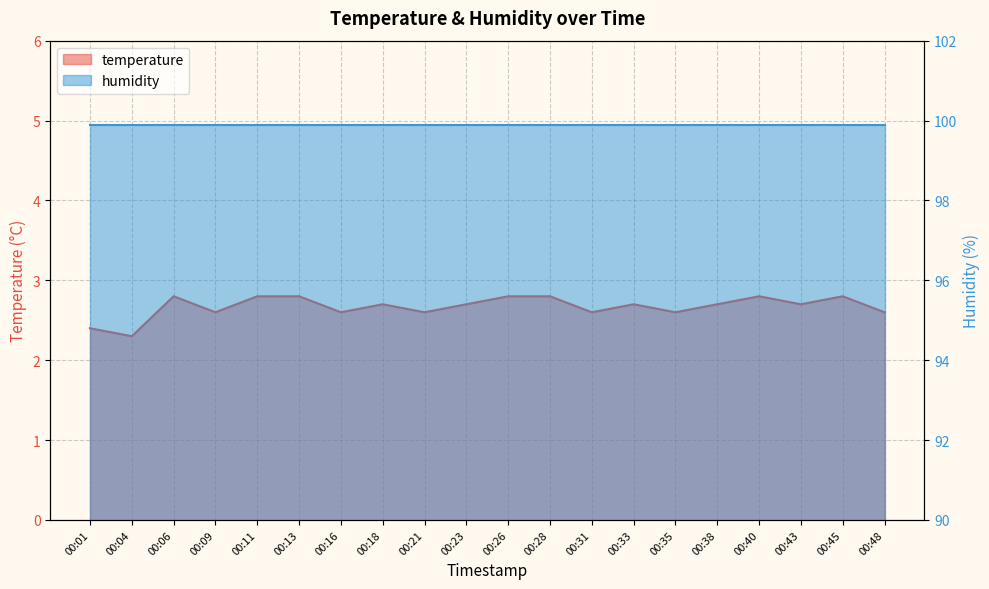

Read the value at 00:26.

2.8